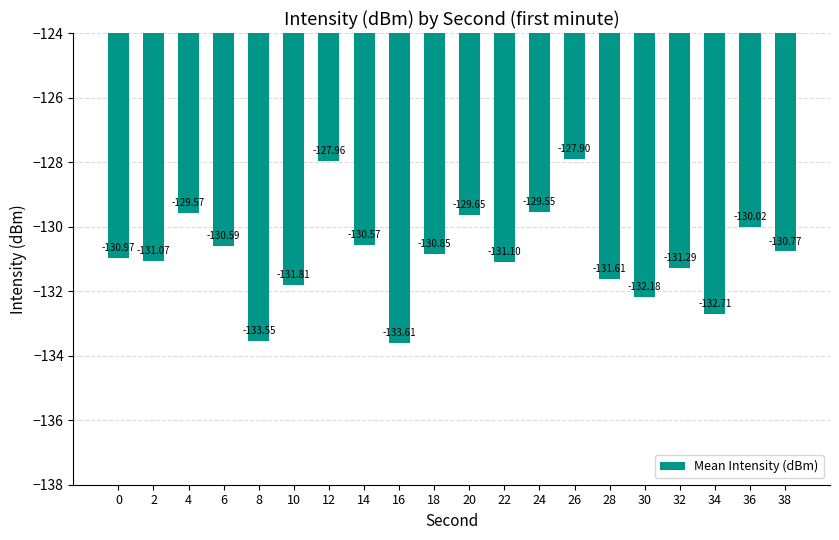

Which category has the lowest value across all series?

16